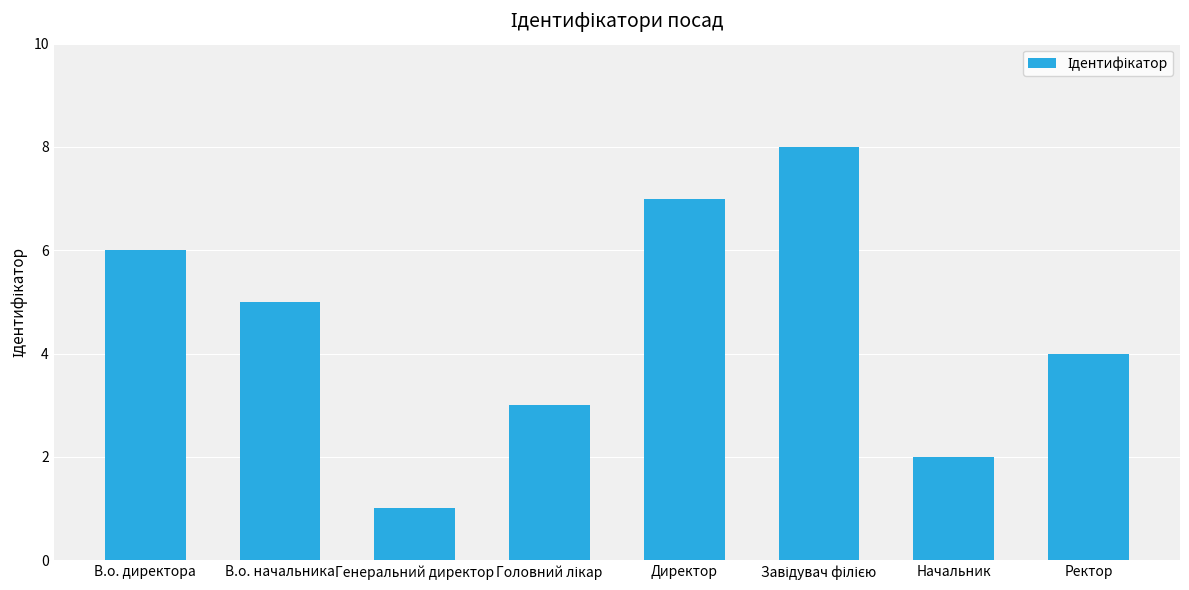

True or false: the data shows 8 at В.о. директора.

False